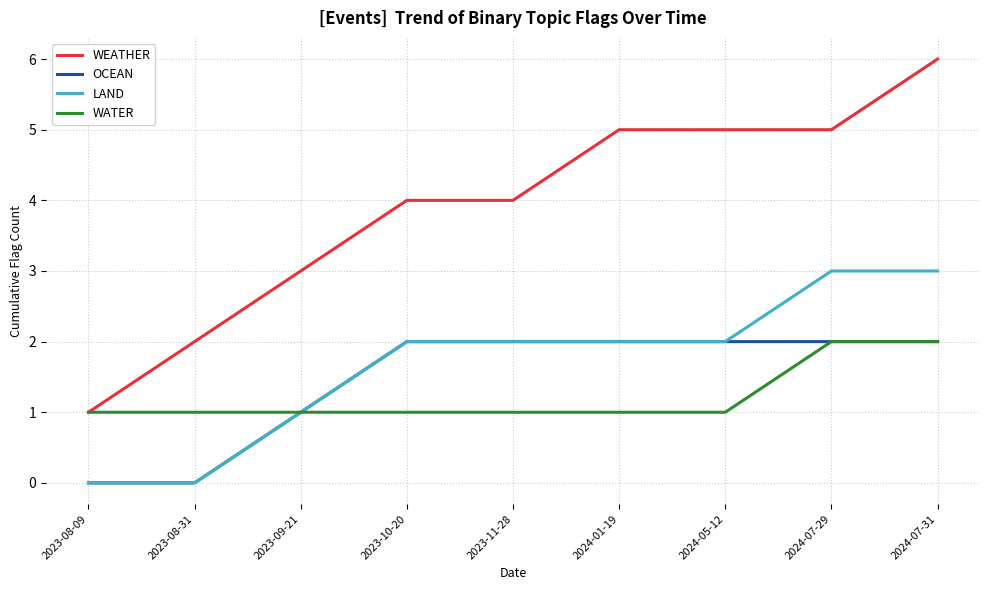

What position from the right is 2023-10-20?

6